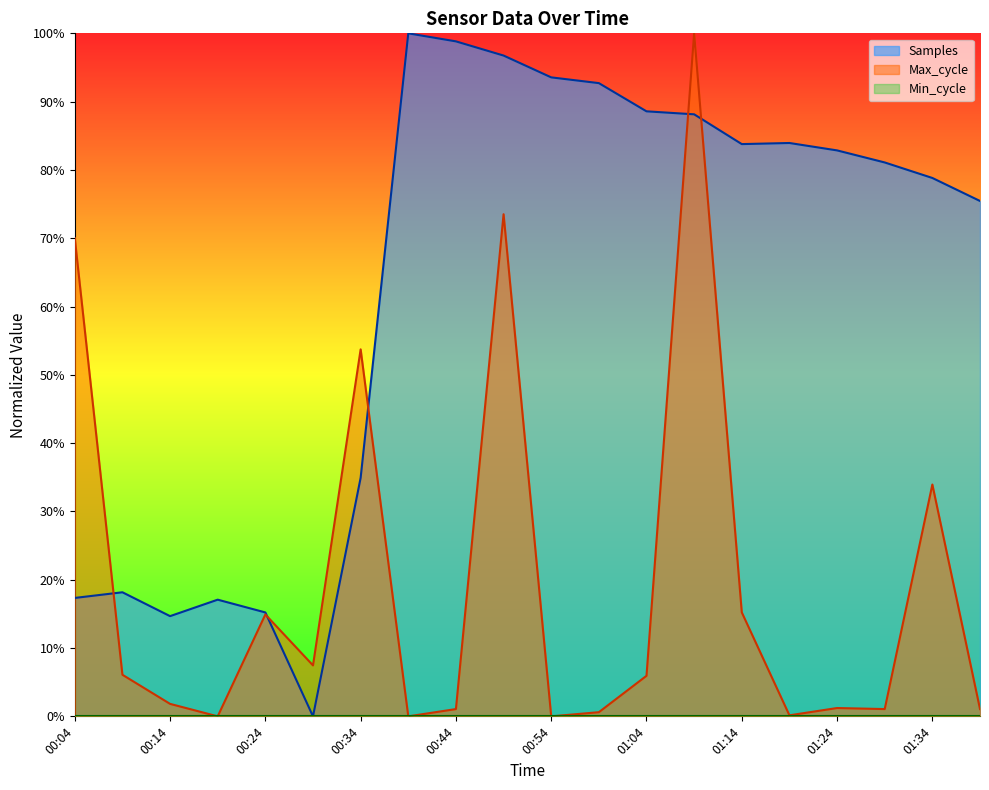

How many values in the Max_cycle series exceed 5?

10